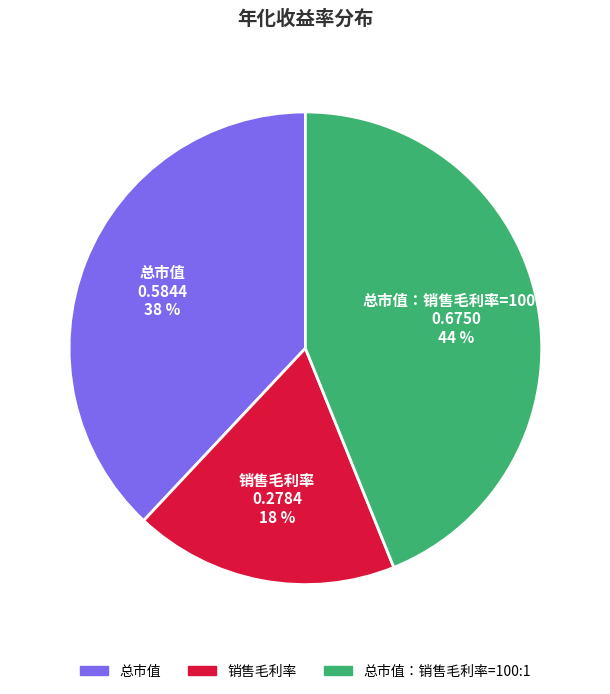

Rank the categories by value from highest to lowest.

总市值：销售毛利率=100:1 0.6750 44 %, 总市值 0.5844 38 %, 销售毛利率 0.2784 18 %